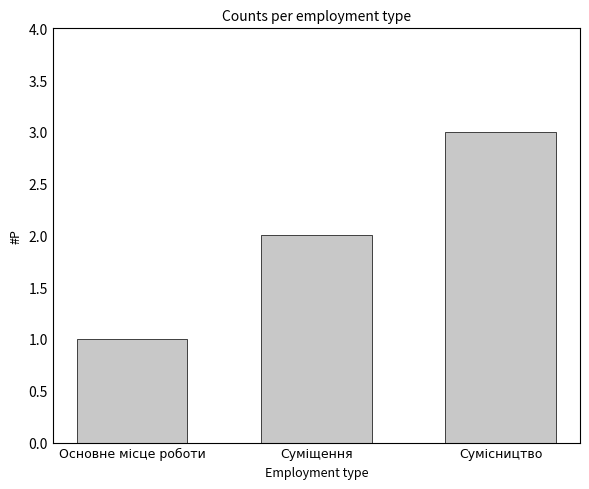

What position from the left is Суміщення?

2